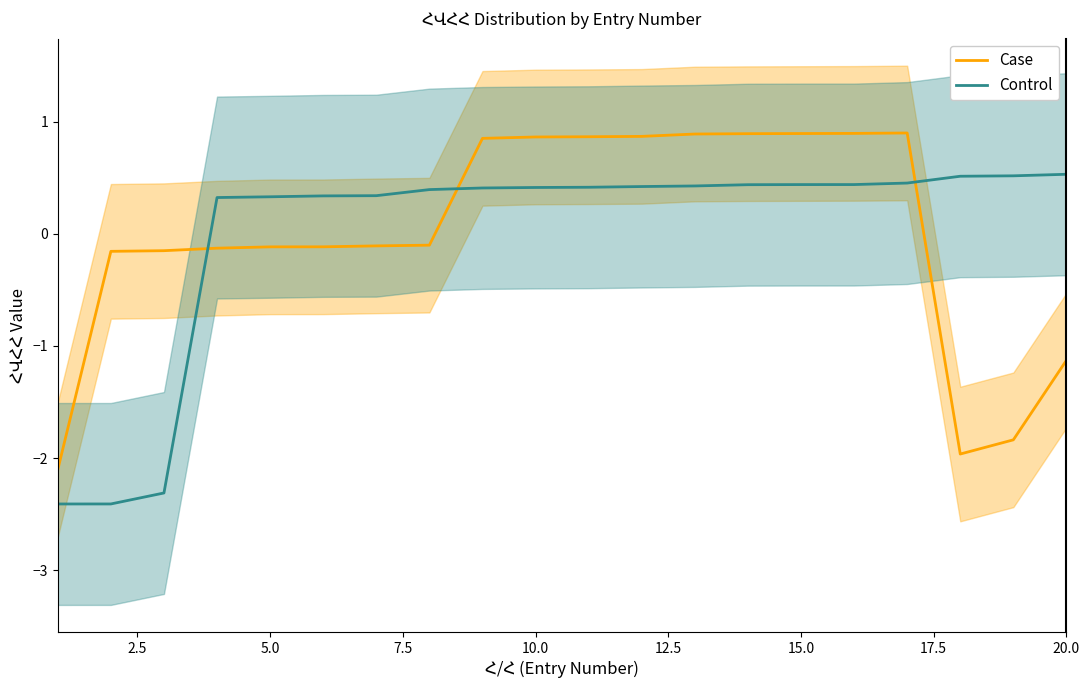

Rank the series by their maximum value, from lowest to highest.

Control, Case